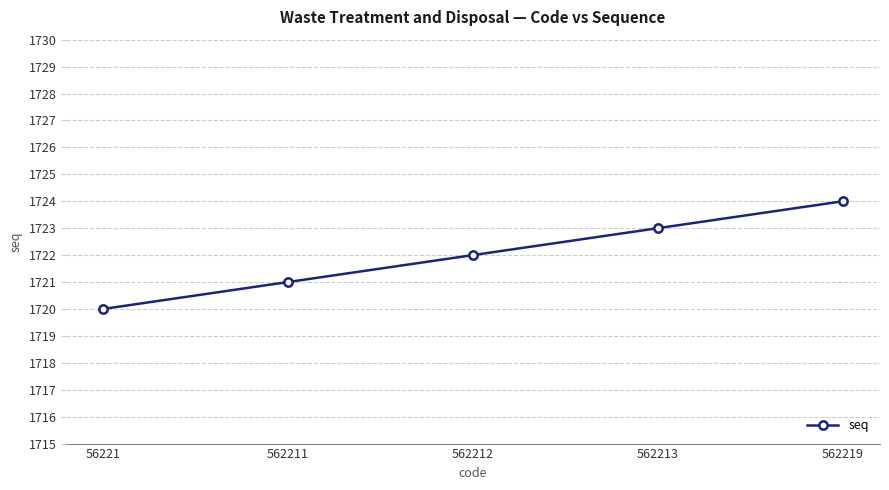

How many categories are shown in the chart?

5